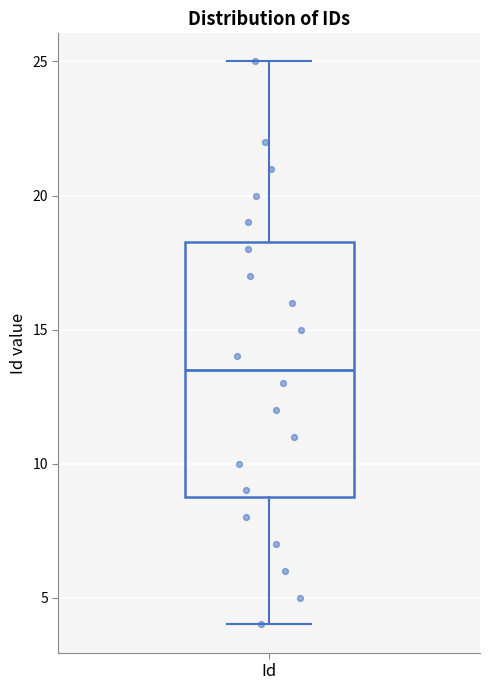

Transcribe this box plot: give where the median line is, the range the box spans, and where the two whiskers end, as read against the y-axis. The values are not printed on the chart, so give them approximately, as read against the axis.

median 13.5, box 9.0 to 18.5, whiskers 4.0 to 25.0